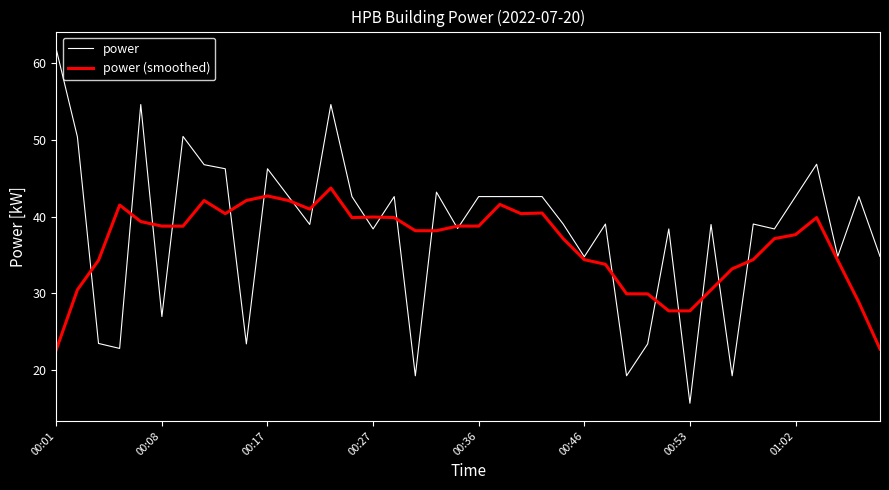

Which series has the largest range (max minus min)?

power